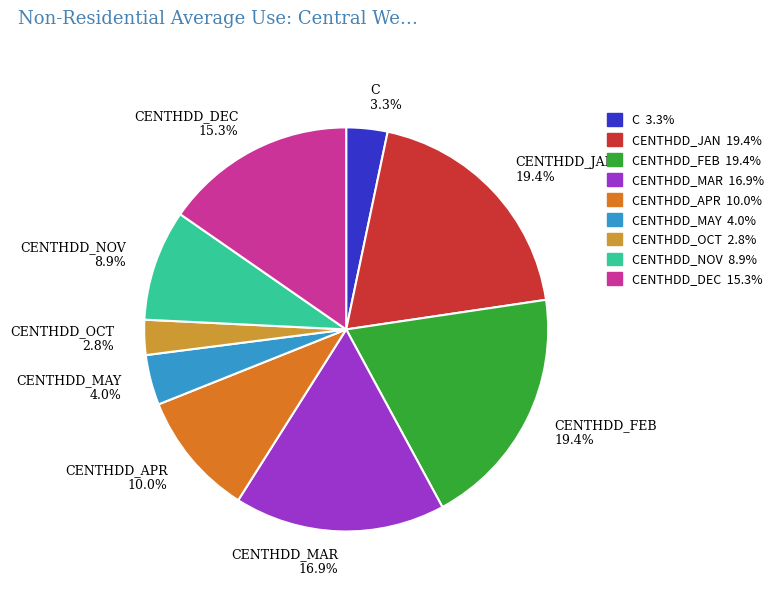

Count the number of slices in the pie.

9